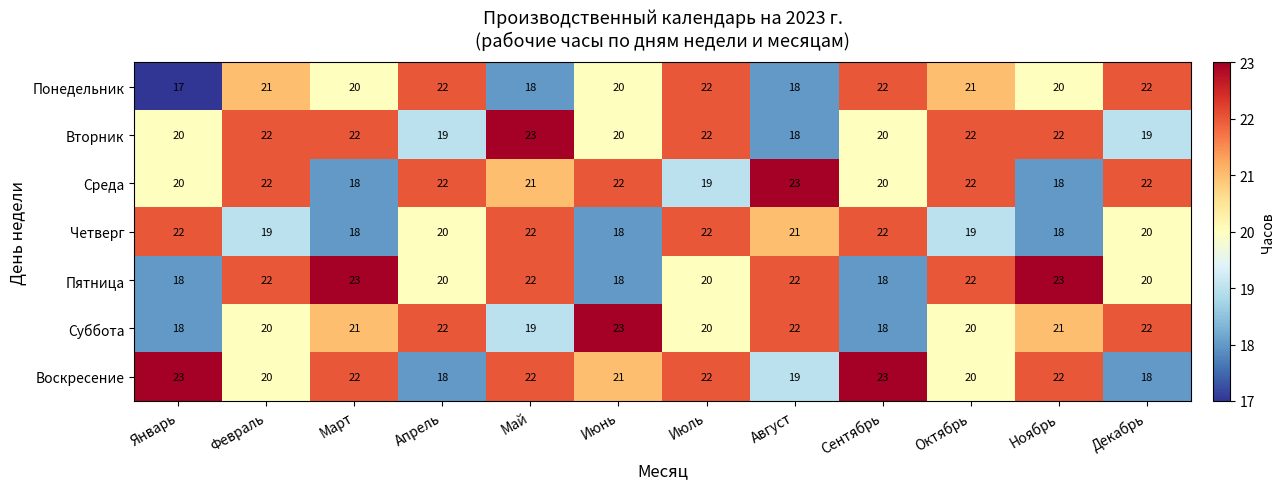

At how many categories does at least one series exceed 20?

12